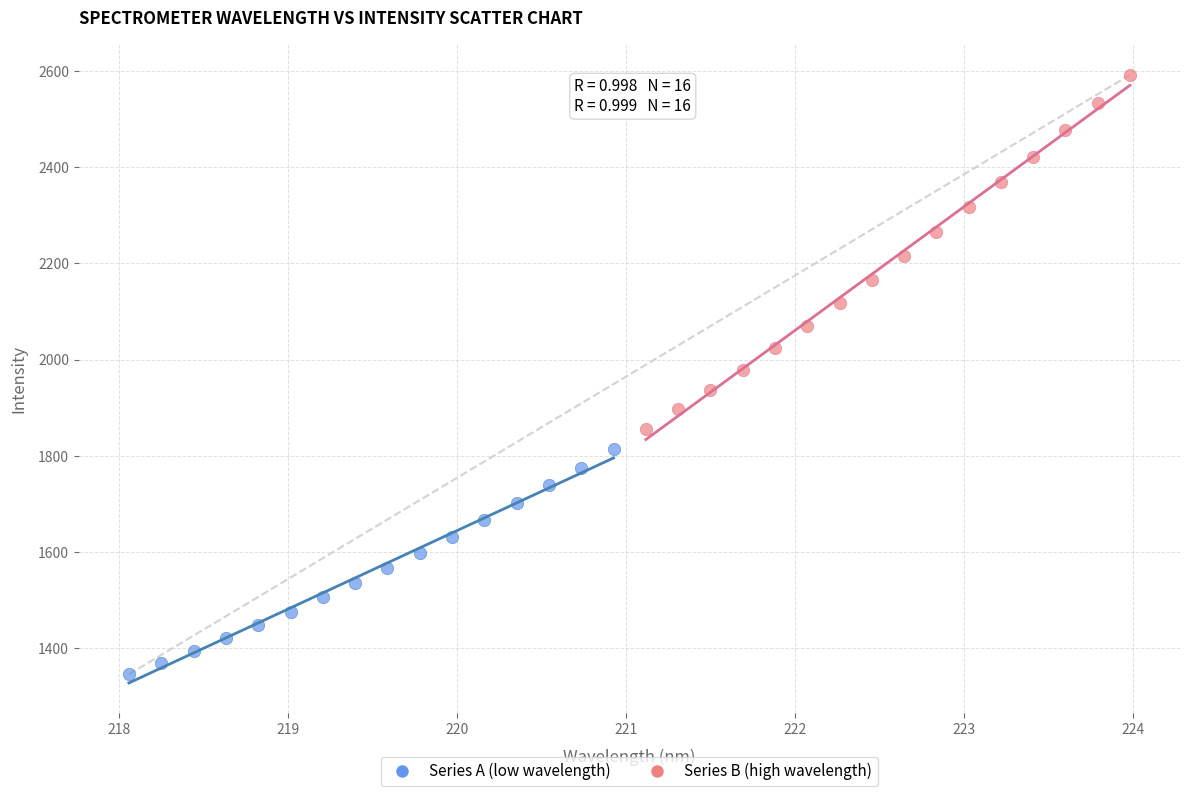

What are all the series names shown in the legend?

Series A (low wavelength), Series B (high wavelength)